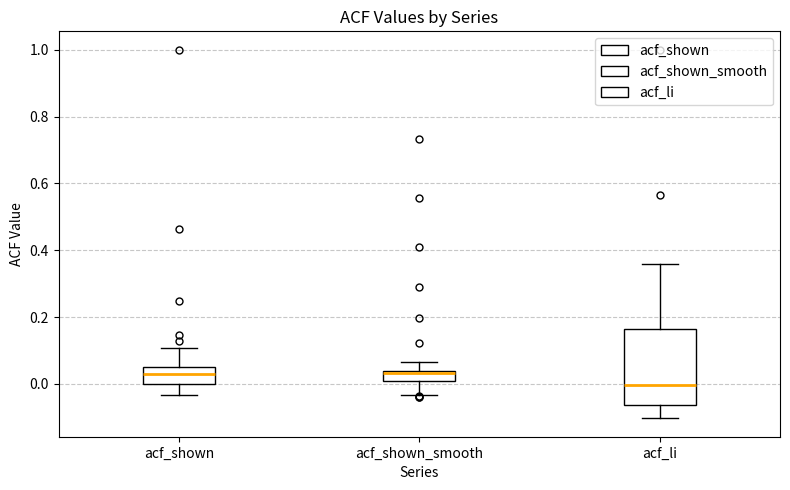

Comparing the boxes themselves (not the whiskers), which one is the tallest?

acf_li